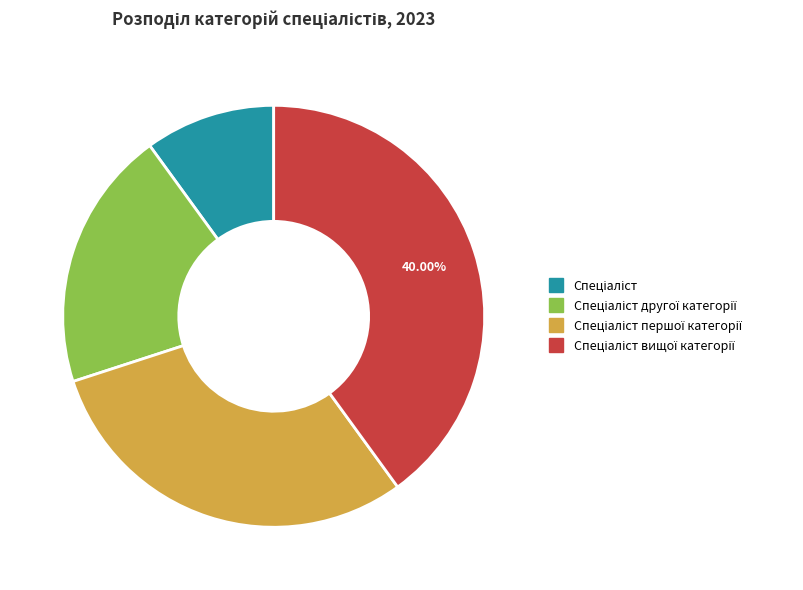

How many slices are in this pie chart?

4